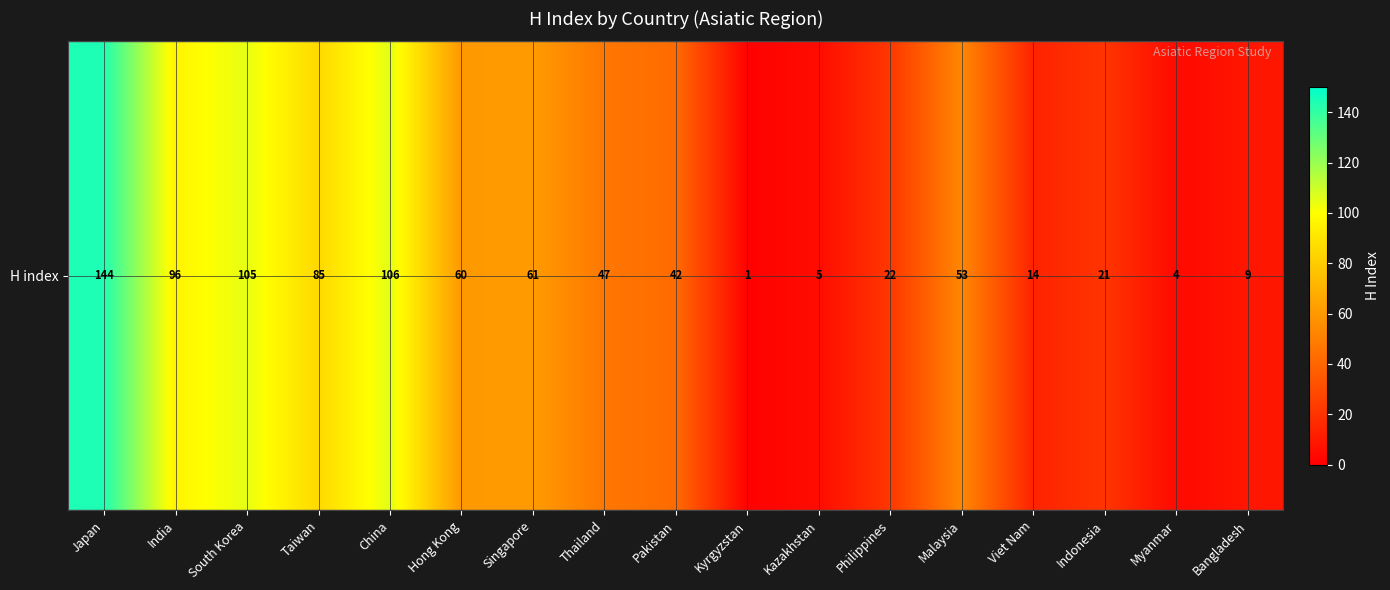

What is the average value?

51